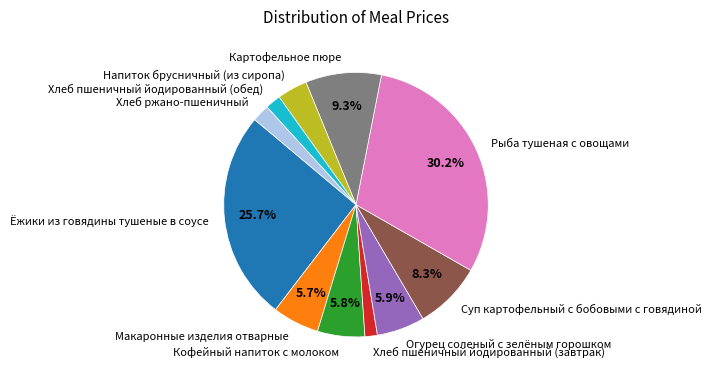

Is it true that Хлеб пшеничный йодированный (обед) is 2% of the pie?

True